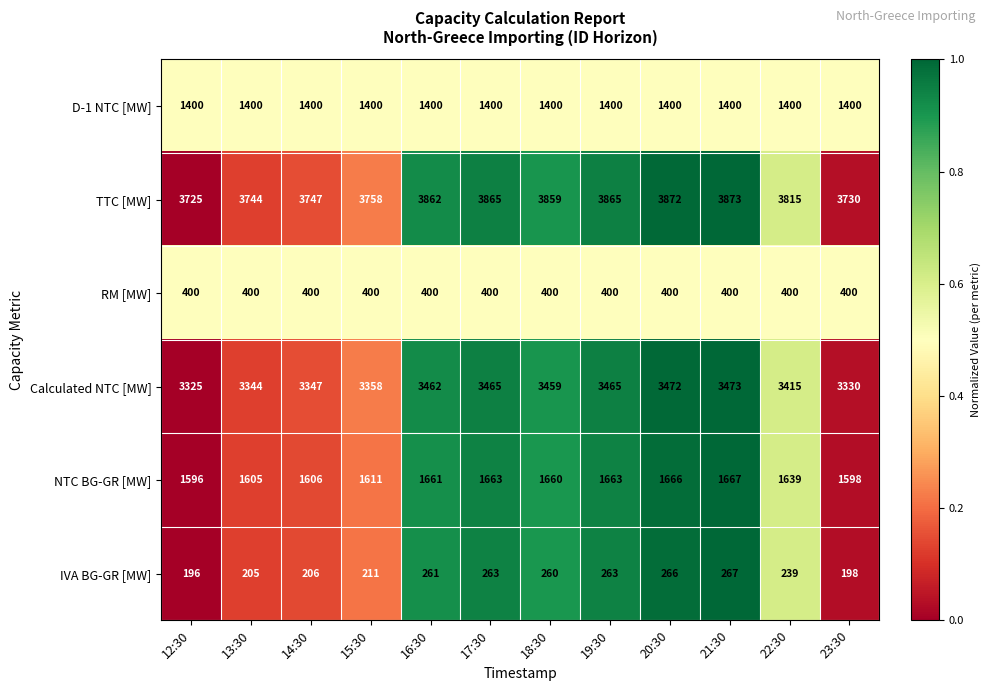

The value of D-1 NTC [MW] at 22:30 is 1400. True or false?

True